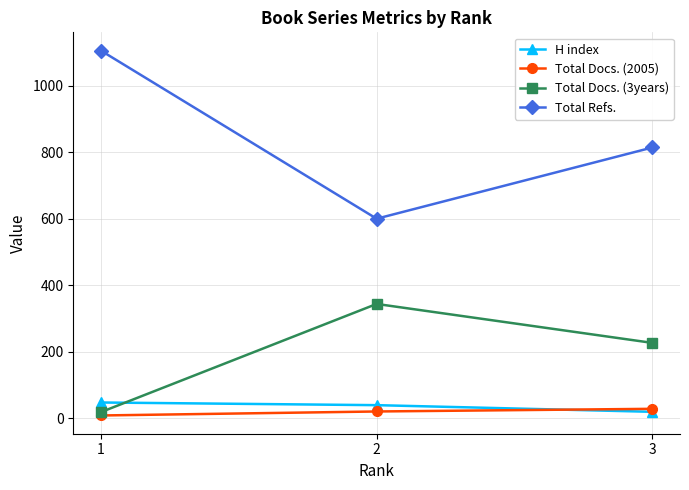

Does the chart display data point markers on the line(s)?

Yes